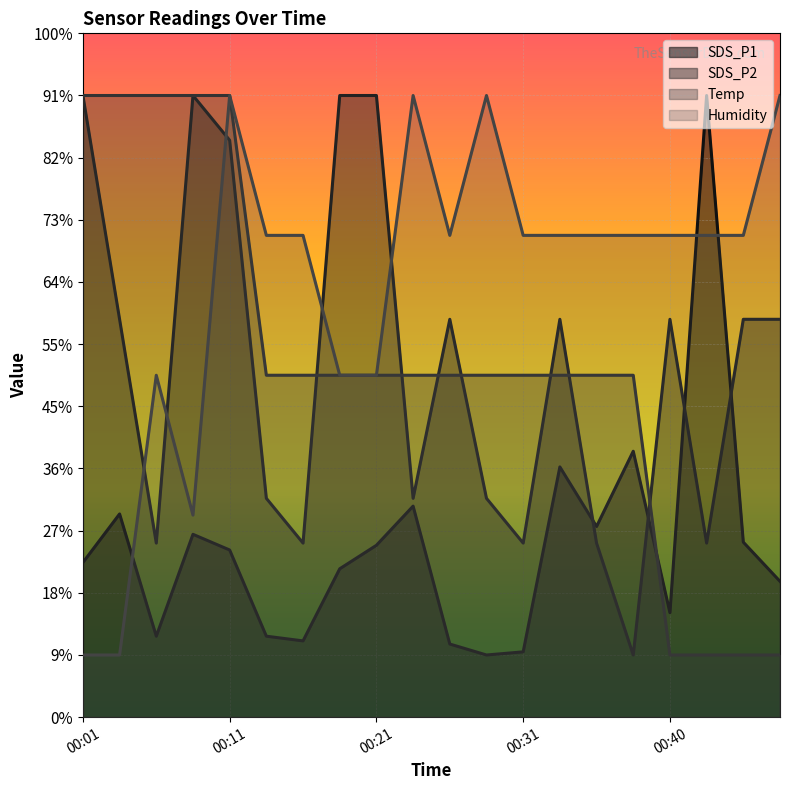

What is the minimum value for SDS_P1?

0.5